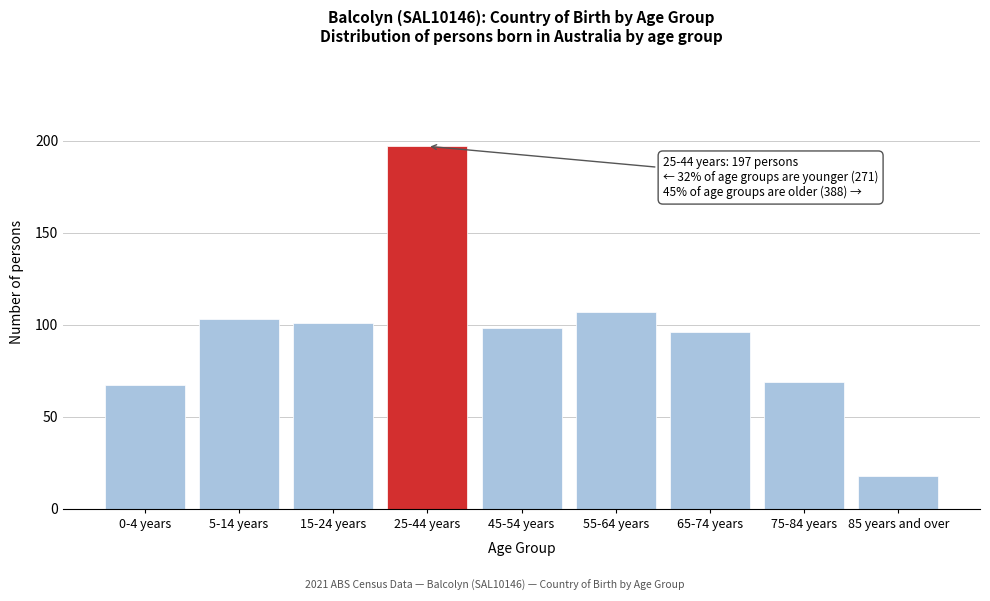

Reading left to right, transcribe all the data shown in this chart.

0-4 years=67	5-14 years=103	15-24 years=101	25-44 years=197	45-54 years=98	55-64 years=107	65-74 years=96	75-84 years=69	85 years and over=18